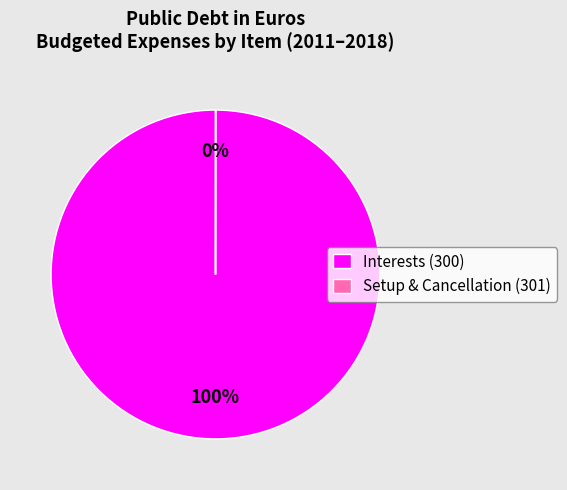

What is the majority slice?

Interests (300)